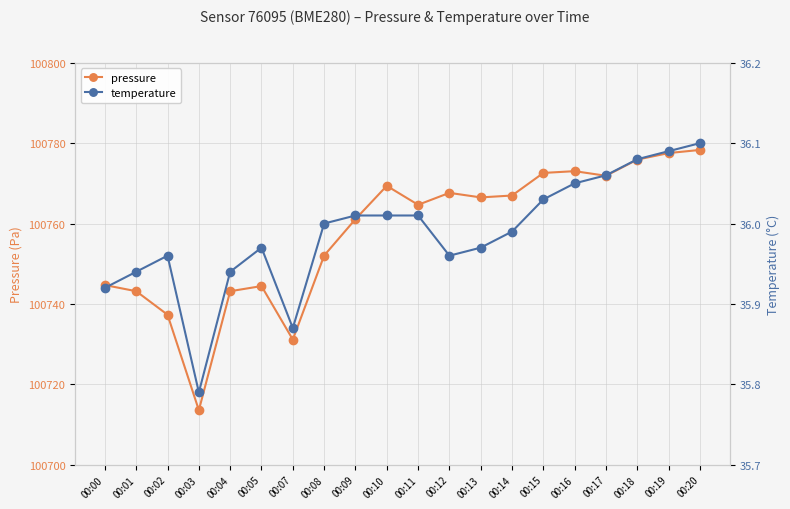

List the series in order of their overall mean, lowest first.

temperature, pressure